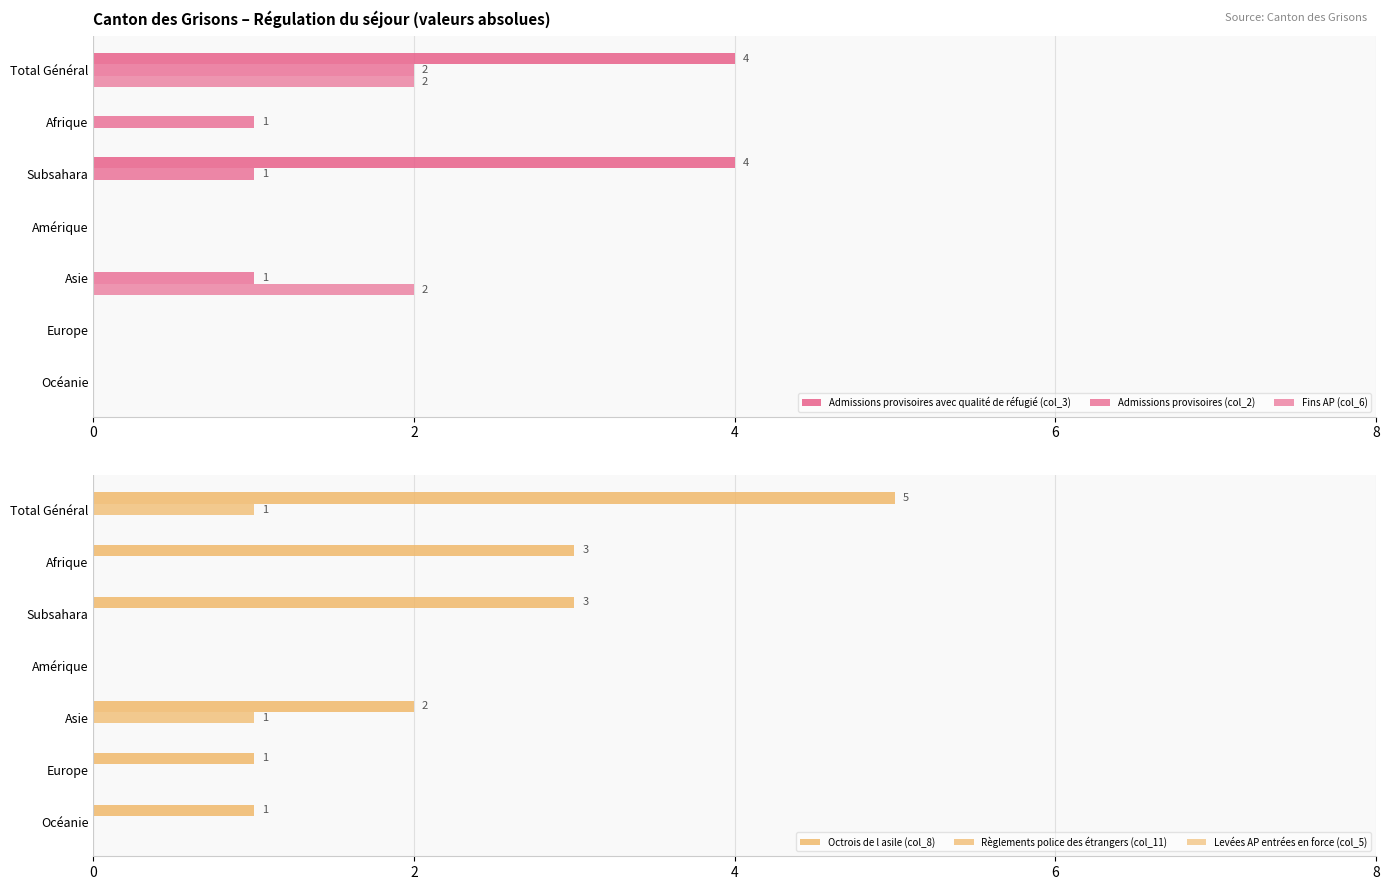

What are all the series names shown in the legend?

Admissions provisoires avec qualité de réfugié (col_3), Admissions provisoires (col_2), Fins AP (col_6), Octrois de l asile (col_8), Règlements police des étrangers (col_11), Levées AP entrées en force (col_5)